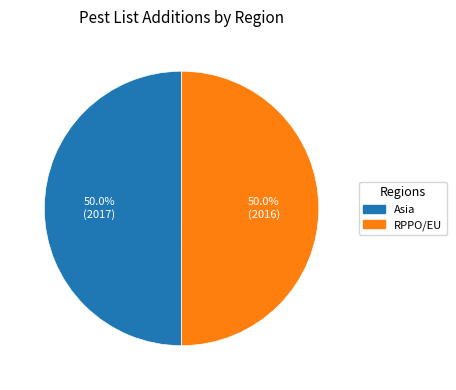

Combined, do Asia and RPPO/EU account for over 50%?

Yes